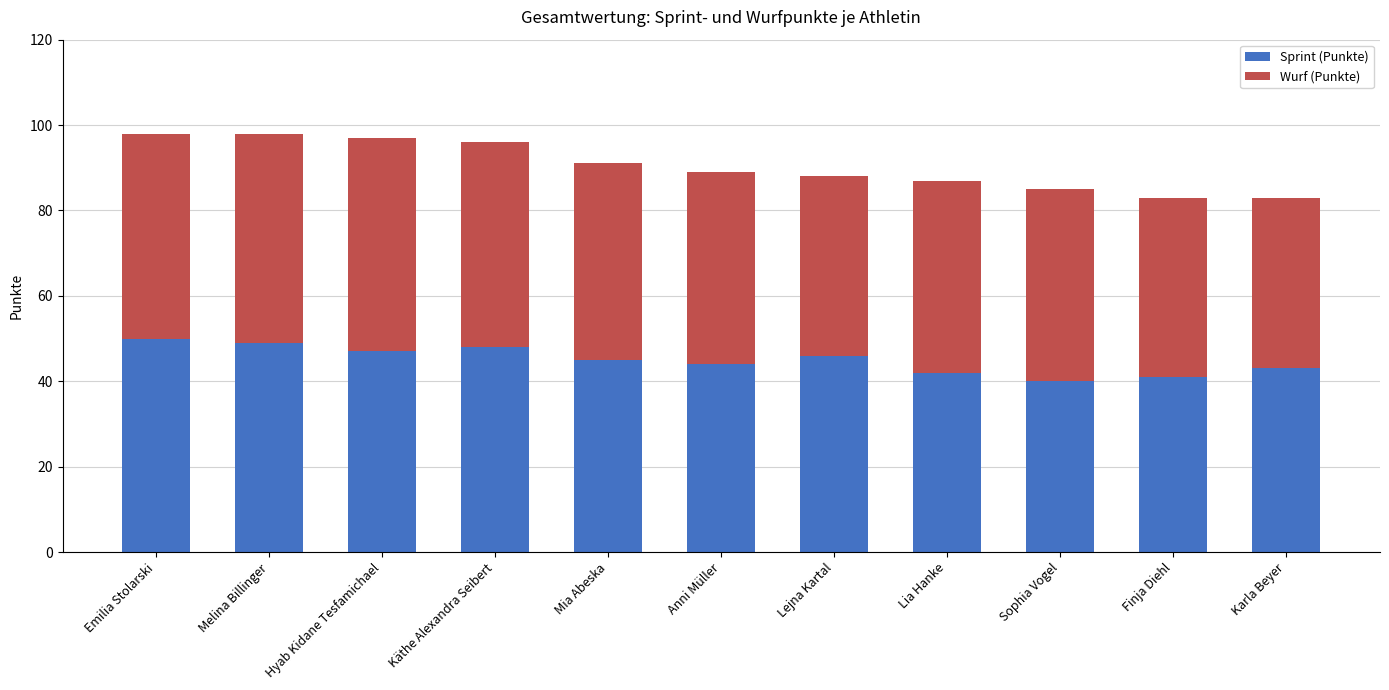

What is the difference between the Sprint (Punkte) values at Karla Beyer and Hyab Kidane Tesfamichael?

4